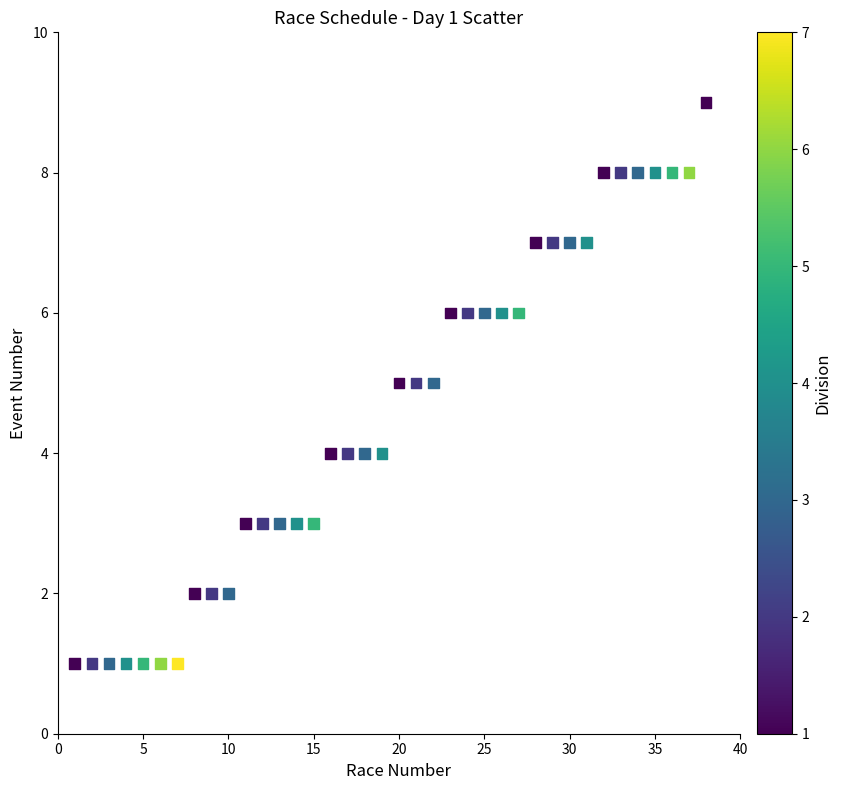

What is the range of Y values (max minus min)?

8